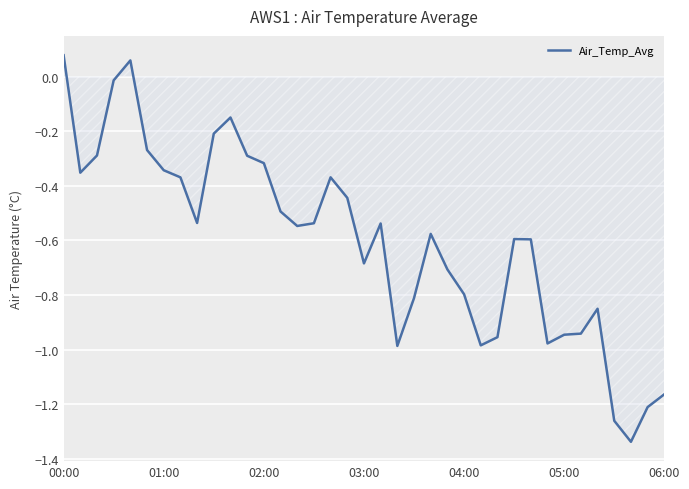

Where does the data first go above 0?

00:00